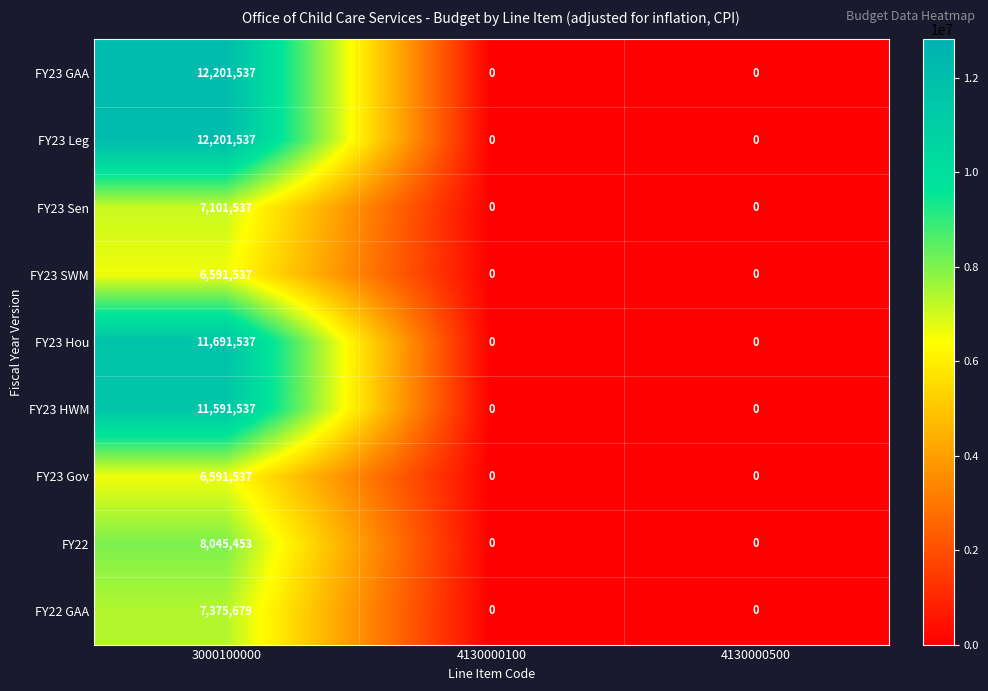

Reading right to left, what are all the values shown in this chart?

FY23 GAA: 4130000500=0	4130000100=0	3000100000=12201537
FY23 Leg: 4130000500=0	4130000100=0	3000100000=12201537
FY23 Sen: 4130000500=0	4130000100=0	3000100000=7101537
FY23 SWM: 4130000500=0	4130000100=0	3000100000=6591537
FY23 Hou: 4130000500=0	4130000100=0	3000100000=11691537
FY23 HWM: 4130000500=0	4130000100=0	3000100000=11591537
FY23 Gov: 4130000500=0	4130000100=0	3000100000=6591537
FY22: 4130000500=0	4130000100=0	3000100000=8045453
FY22 GAA: 4130000500=0	4130000100=0	3000100000=7375679